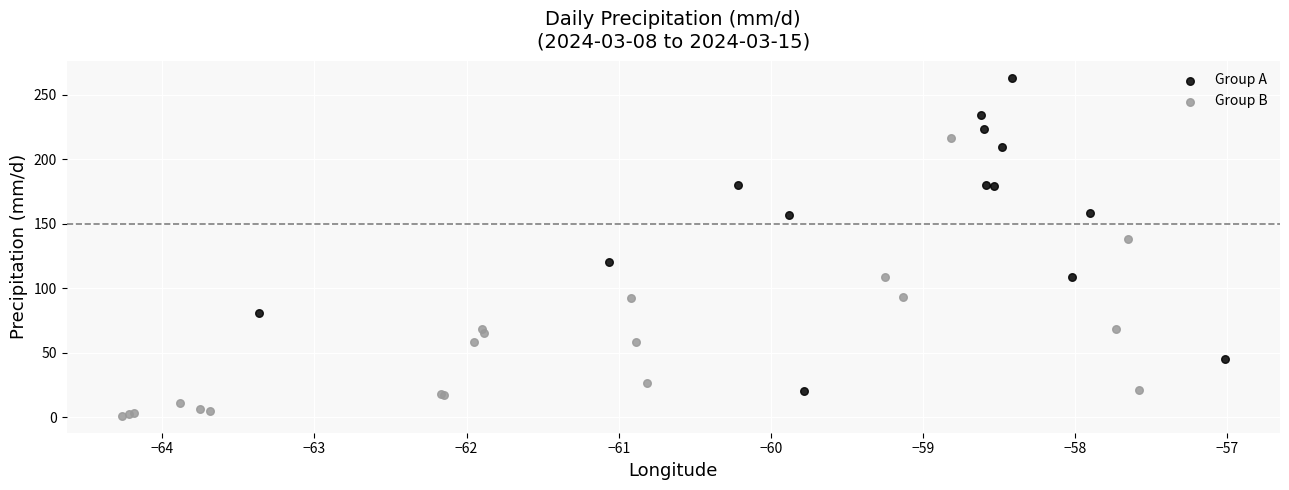

Which series contains the lowest Y value?

Group B